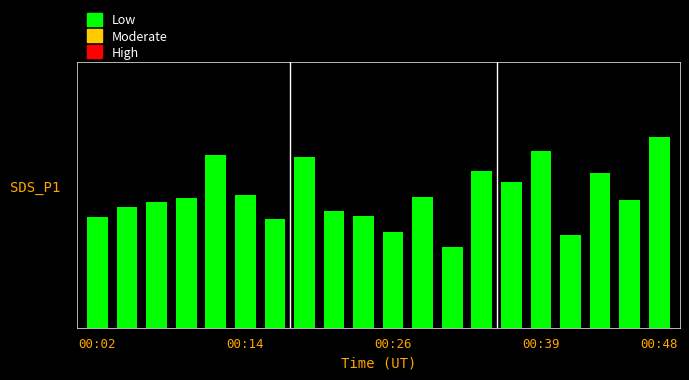

What is the value of the 7th bar from the left?

6.2